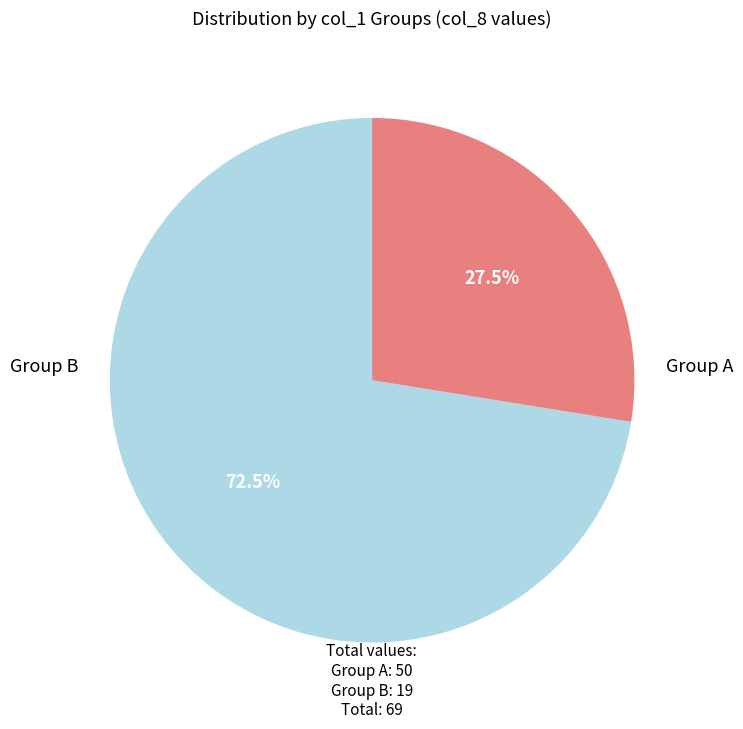

Does any single category account for the majority?

Yes